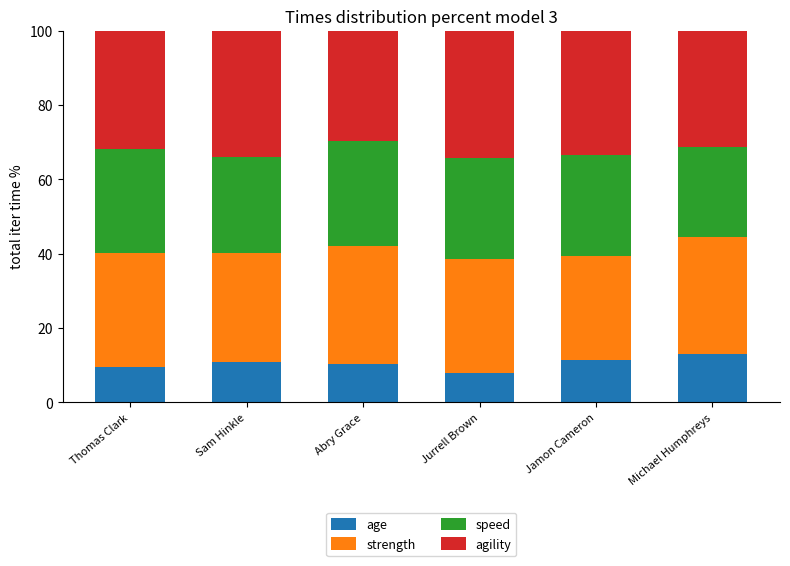

Reading right to left, what are the values for age?

12.9	11.4	7.9	10.4	10.8	9.6